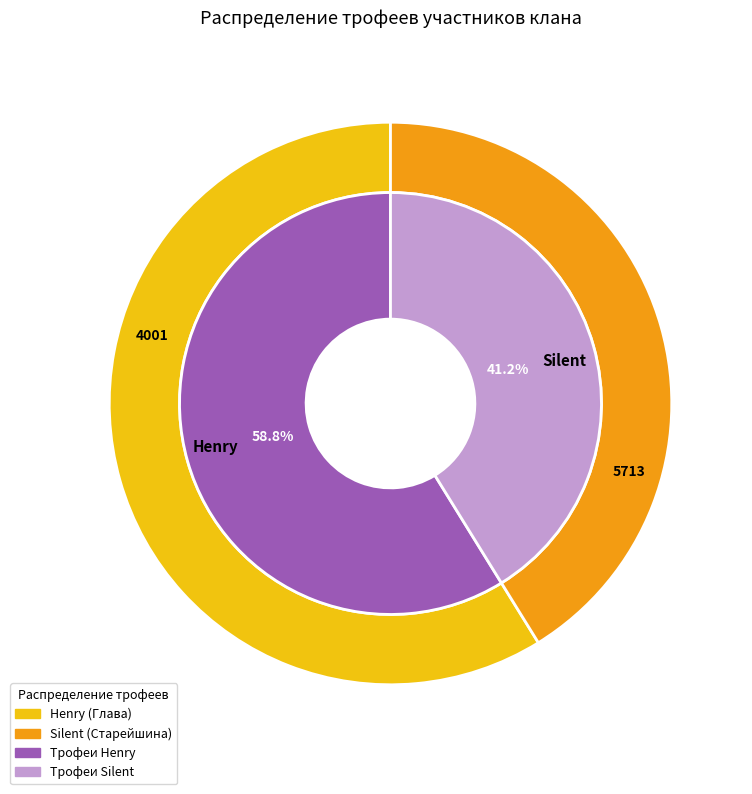

To the nearest percent, what is the average slice percentage?

50%